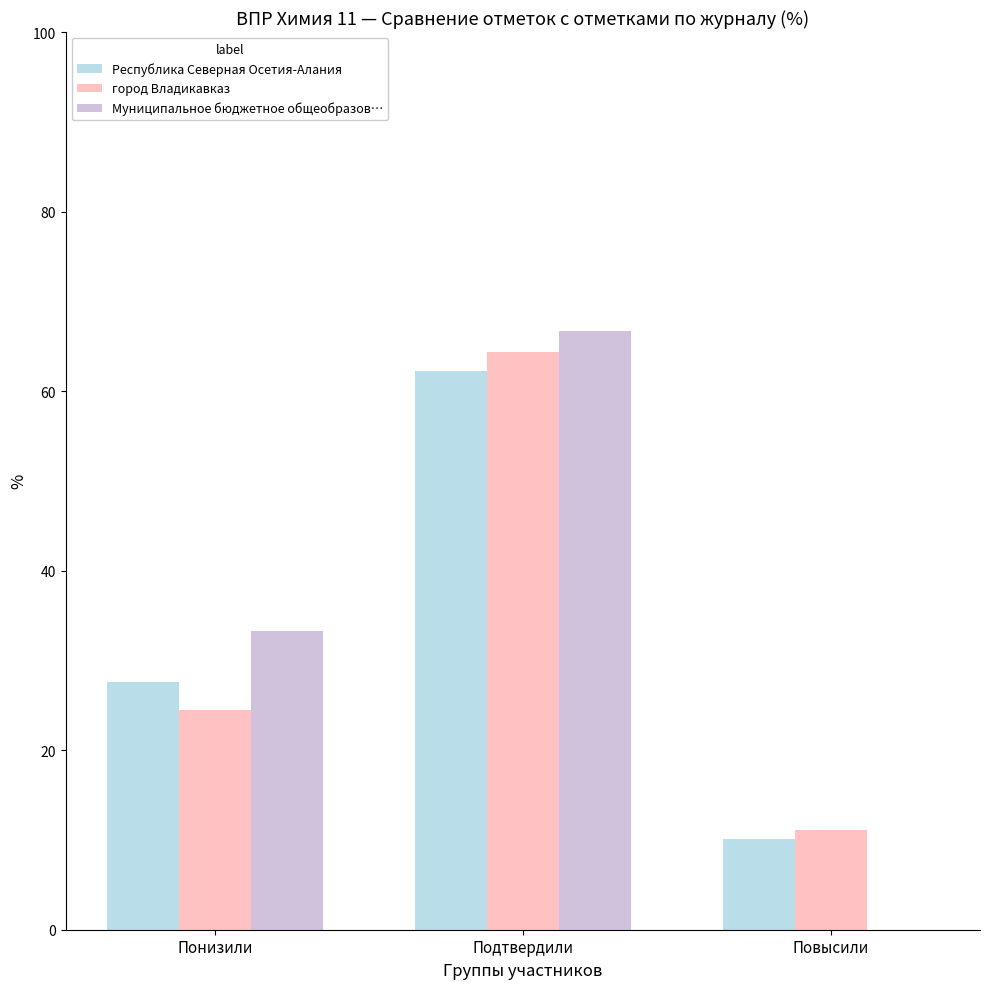

True or false: Республика Северная Осетия-Алания has a value of 10.2 at Повысили.

True